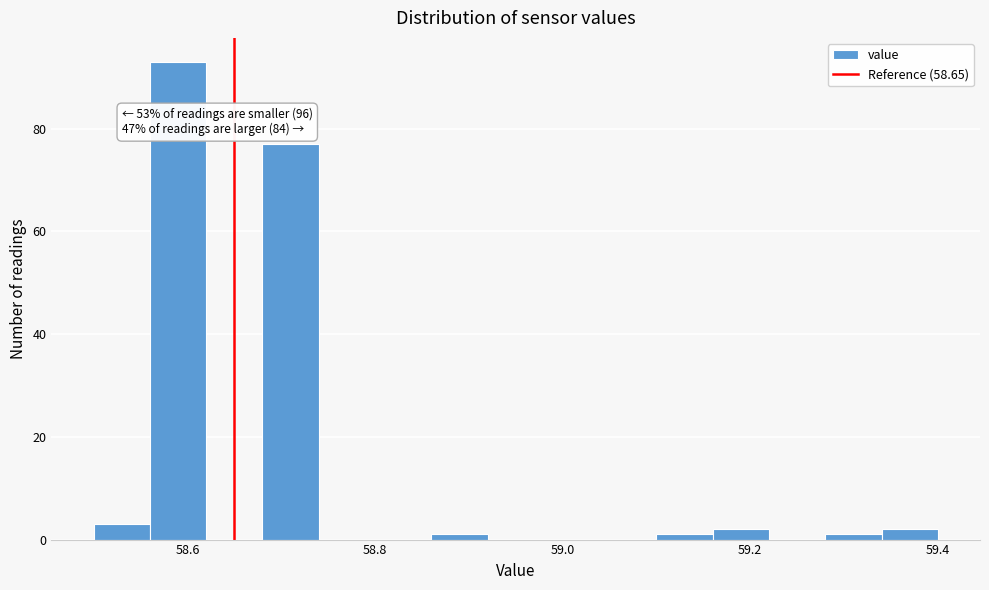

Read against the x-axis, roughly where is the centre of the tallest bar?

58.60